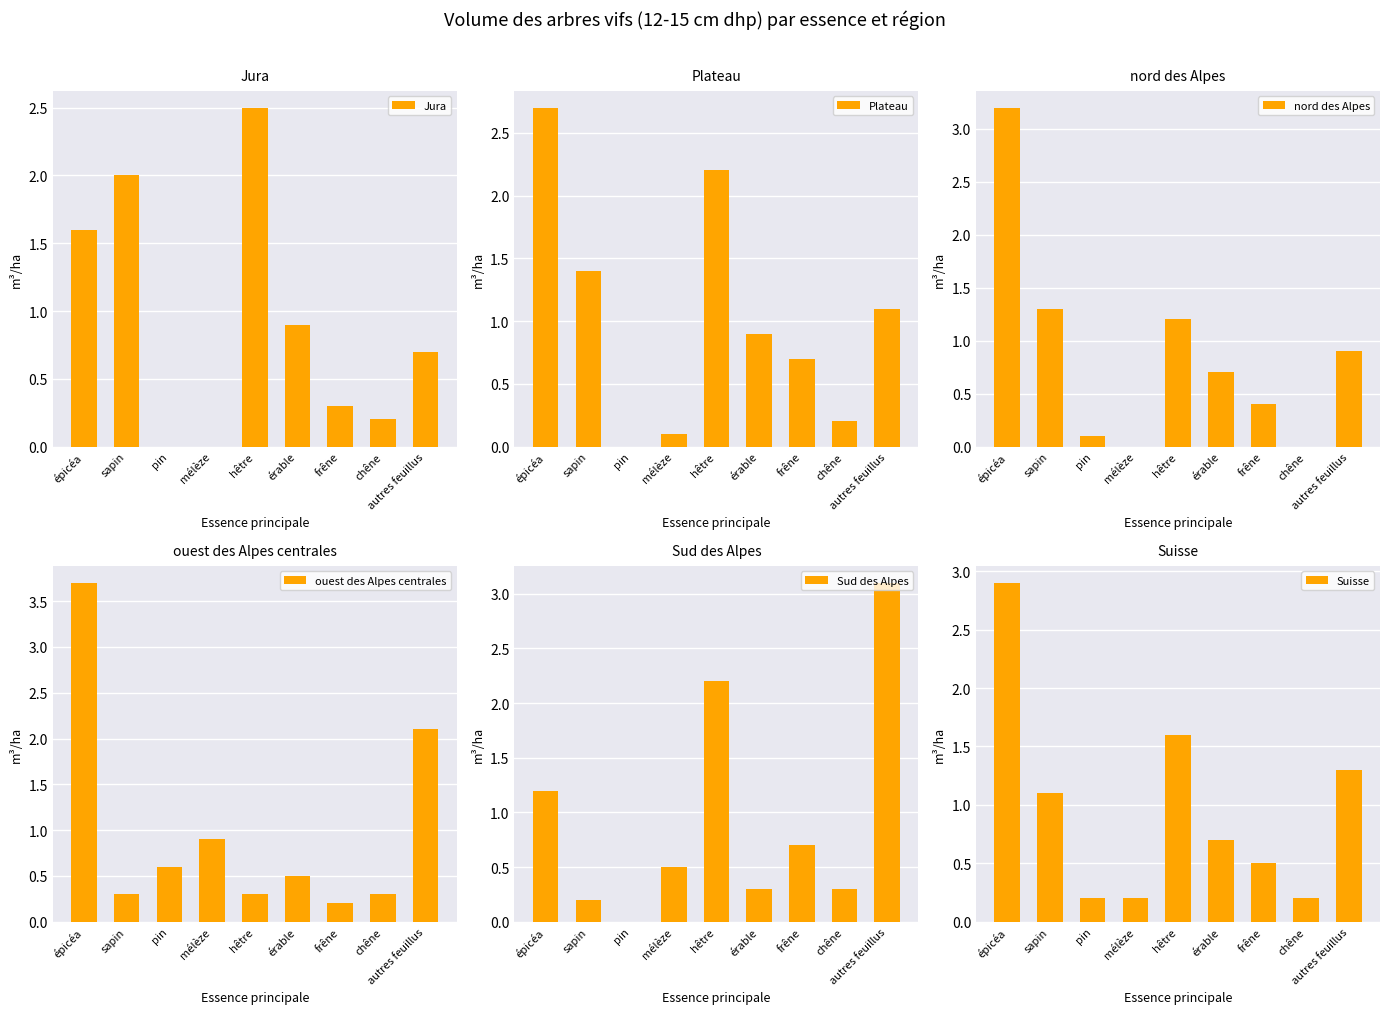

At which label does ouest des Alpes centrales reach its minimum?

frêne